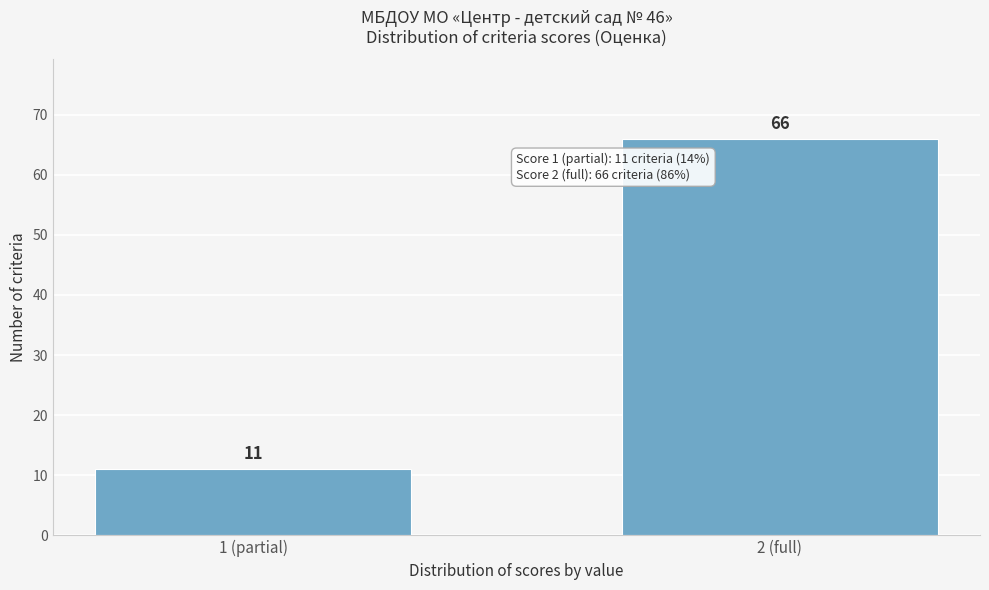

Reading left to right, transcribe all the data shown in this chart.

11	66